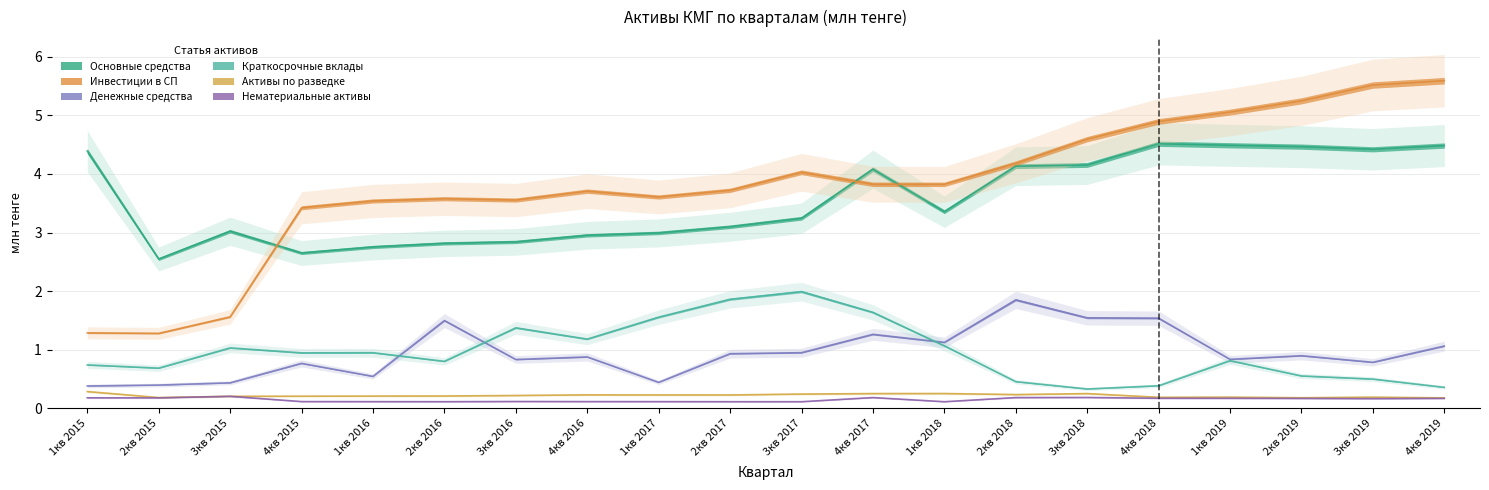

What is the label of the 12th point from the left?

4кв 2017